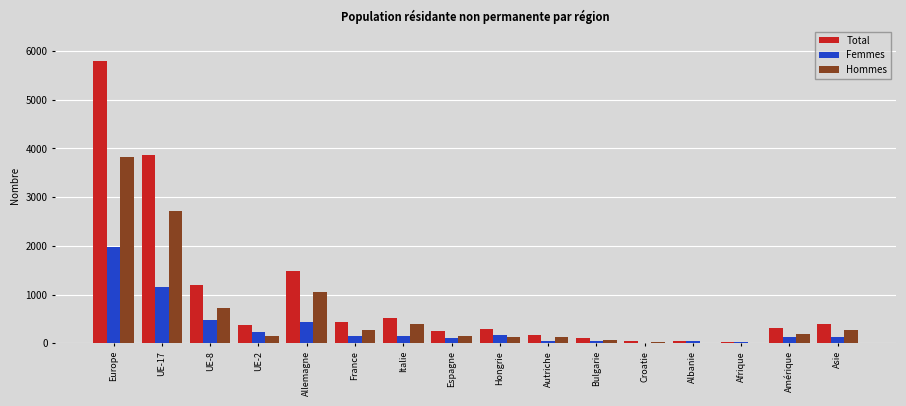

Is it true that Total equals 31 at Afrique?

True